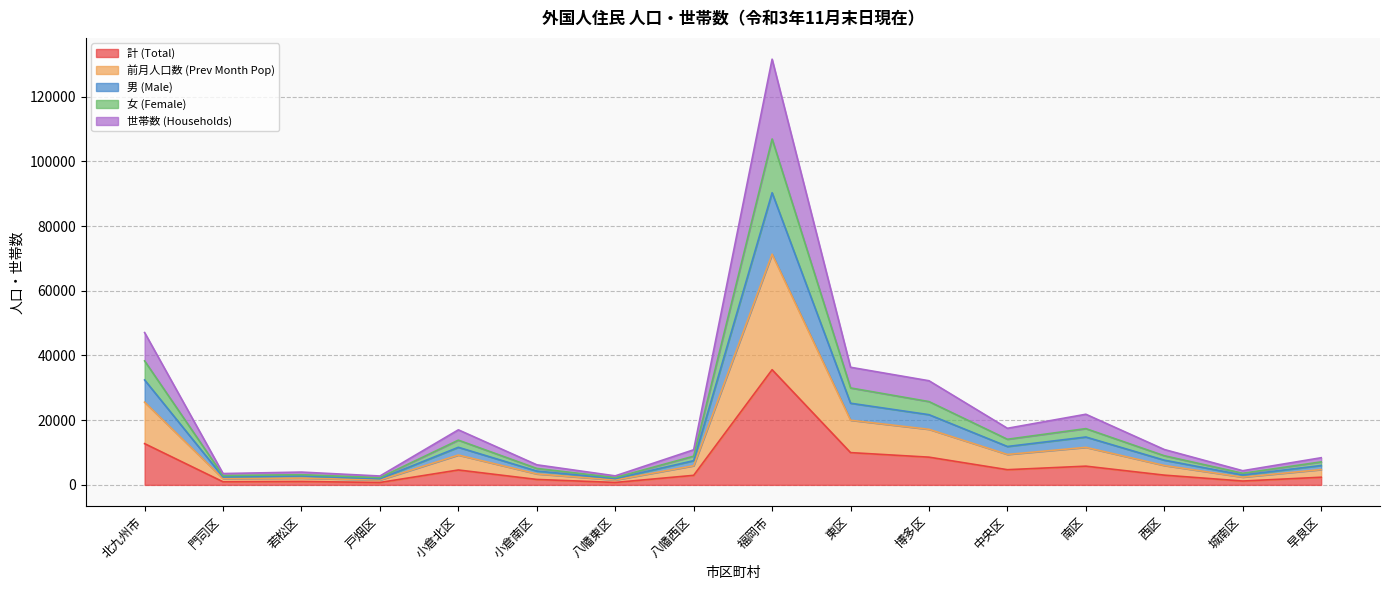

True or false: 世帯数 (Households) and 女 (Female) cross at least once.

False